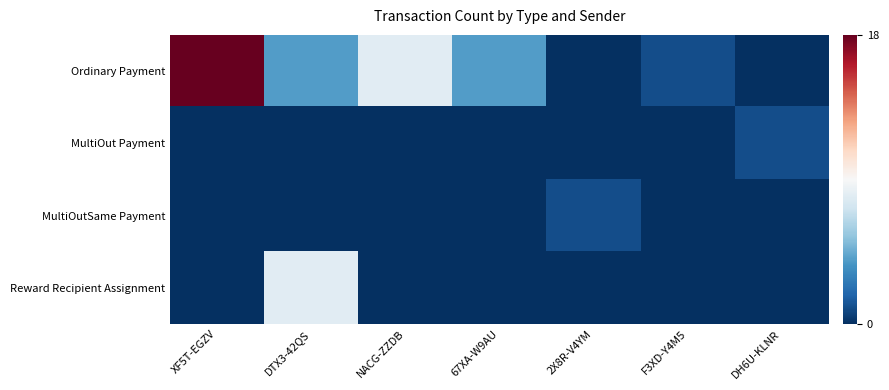

What is the difference between the highest and lowest values at NACG-ZZDB?

8